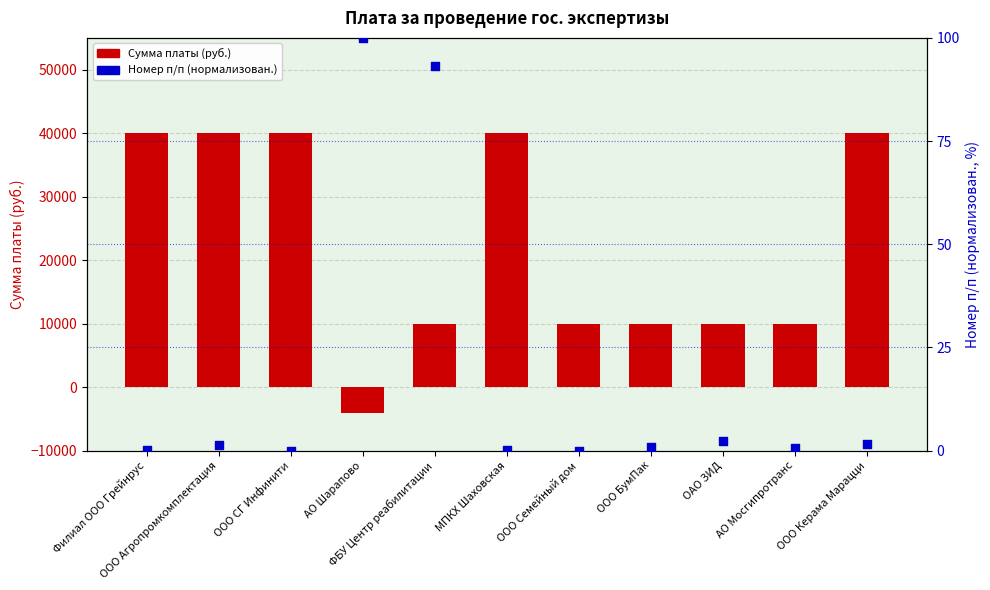

What is the total value across all series at ООО Семейный дом?

10000.0